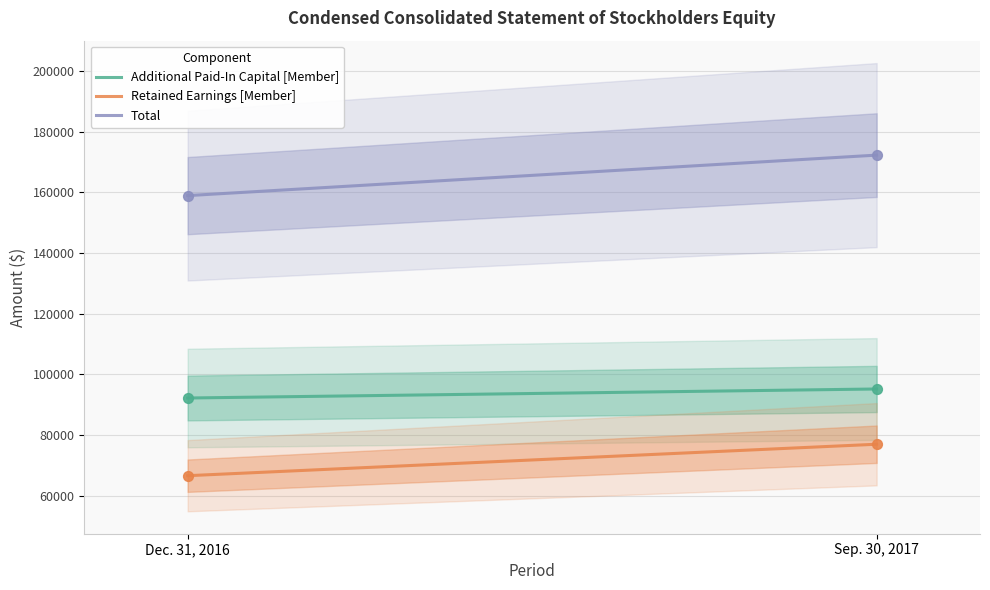

What are all the series names shown in the legend?

Additional Paid-In Capital [Member], Retained Earnings [Member], Total